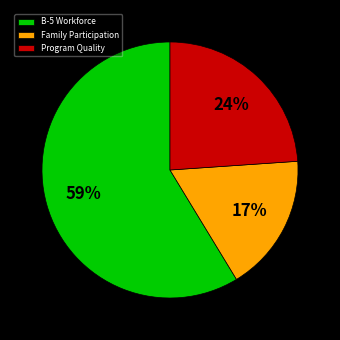

What percentage is the Family Participation slice, to the nearest percent?

17%